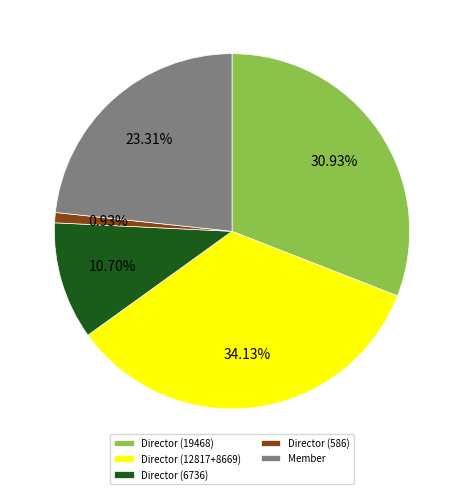

Rank the categories by value from highest to lowest.

Director (12817+8669), Director (19468), Member, Director (6736), Director (586)